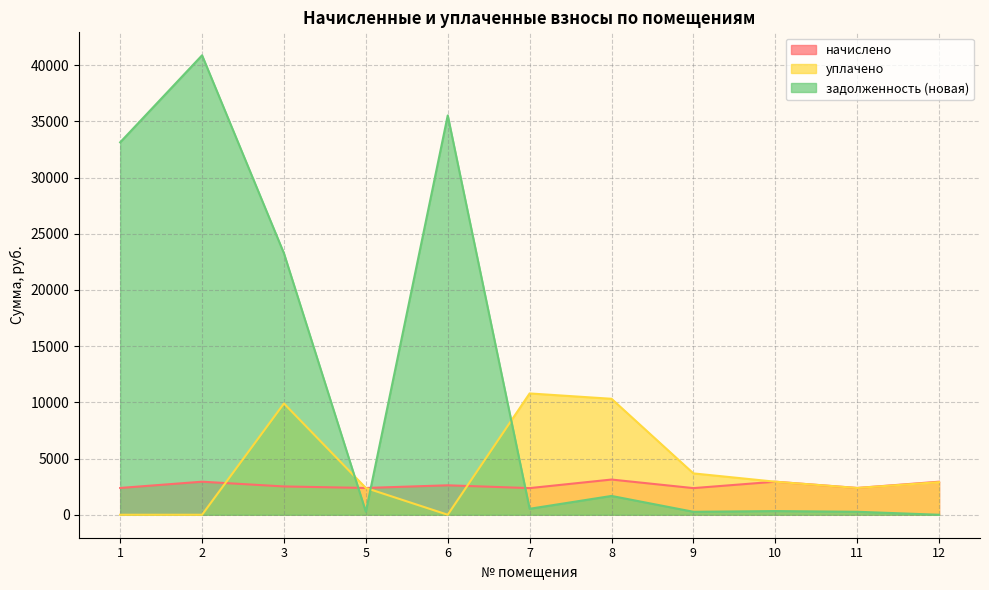

At 5, list the series in order from smallest to largest.

задолженность (новая), начислено, уплачено